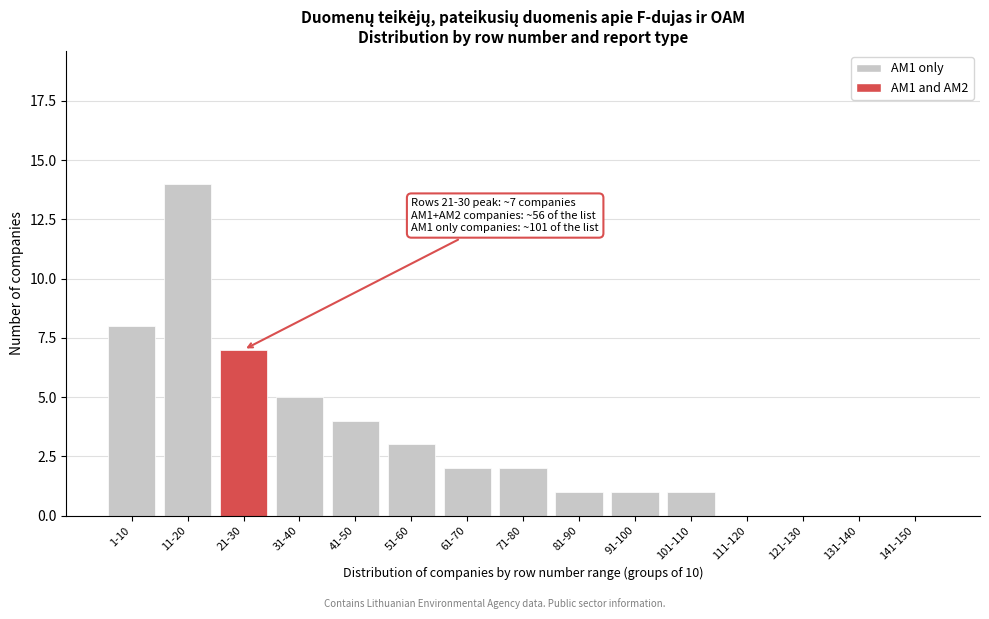

Reading left to right, transcribe all the data shown in this chart.

1-10=8	11-20=14	21-30=7	31-40=5	41-50=4	51-60=3	61-70=2	71-80=2	81-90=1	91-100=1	101-110=1	111-120=0	121-130=0	131-140=0	141-150=0